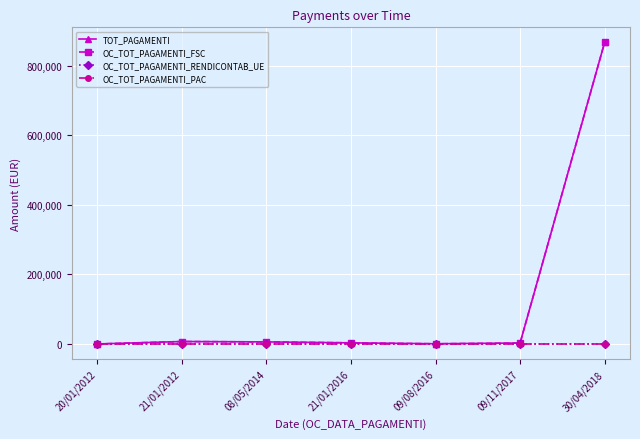

Which series has the largest total across all categories?

TOT_PAGAMENTI